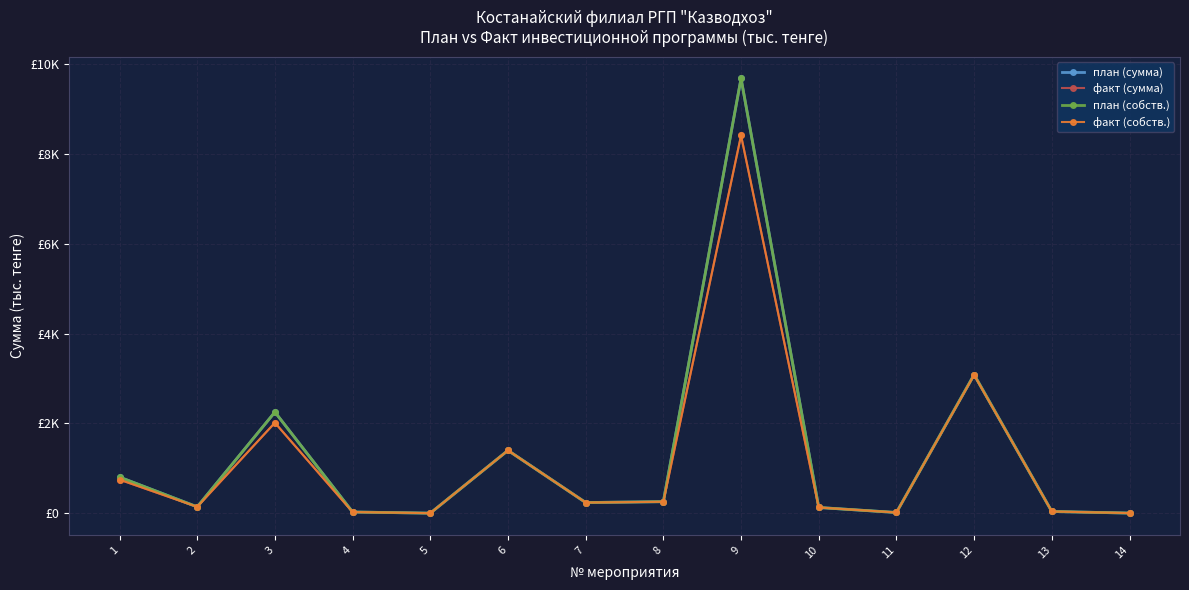

Is this an area chart (filled region under the line)?

No